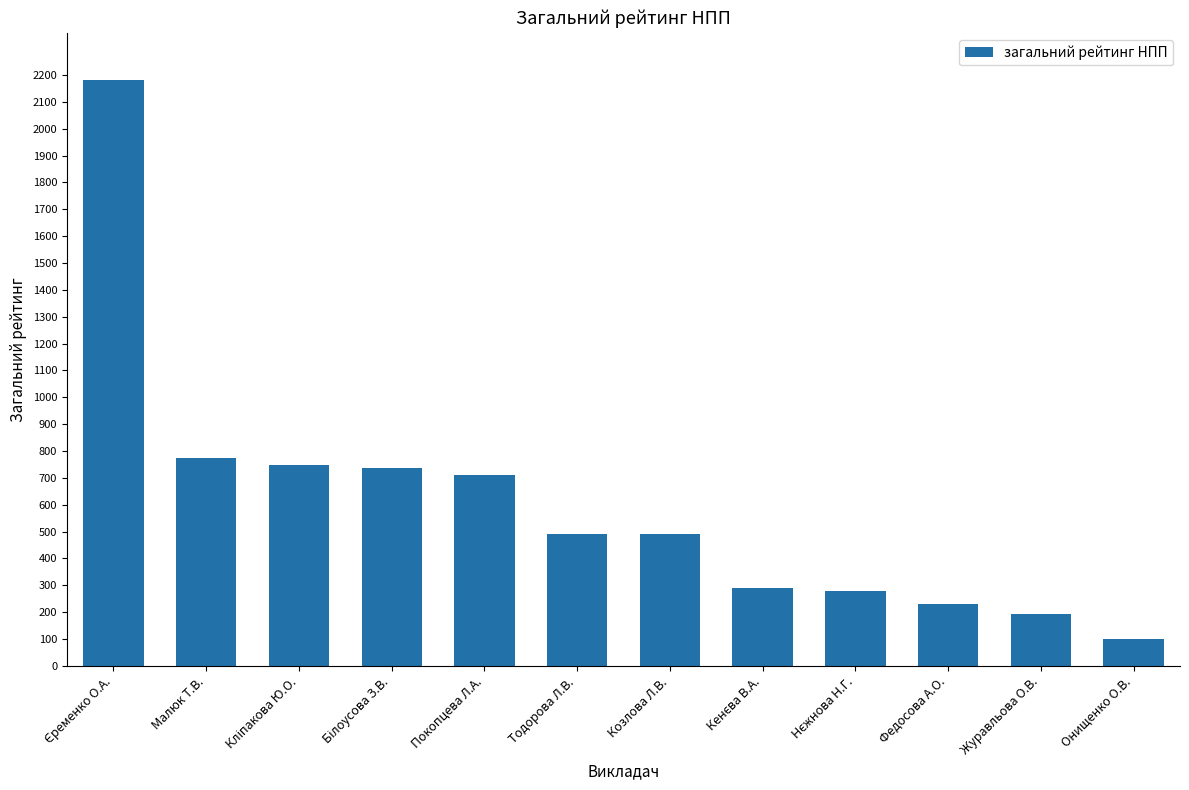

What is the value of the 1st bar from the left?

2182.5